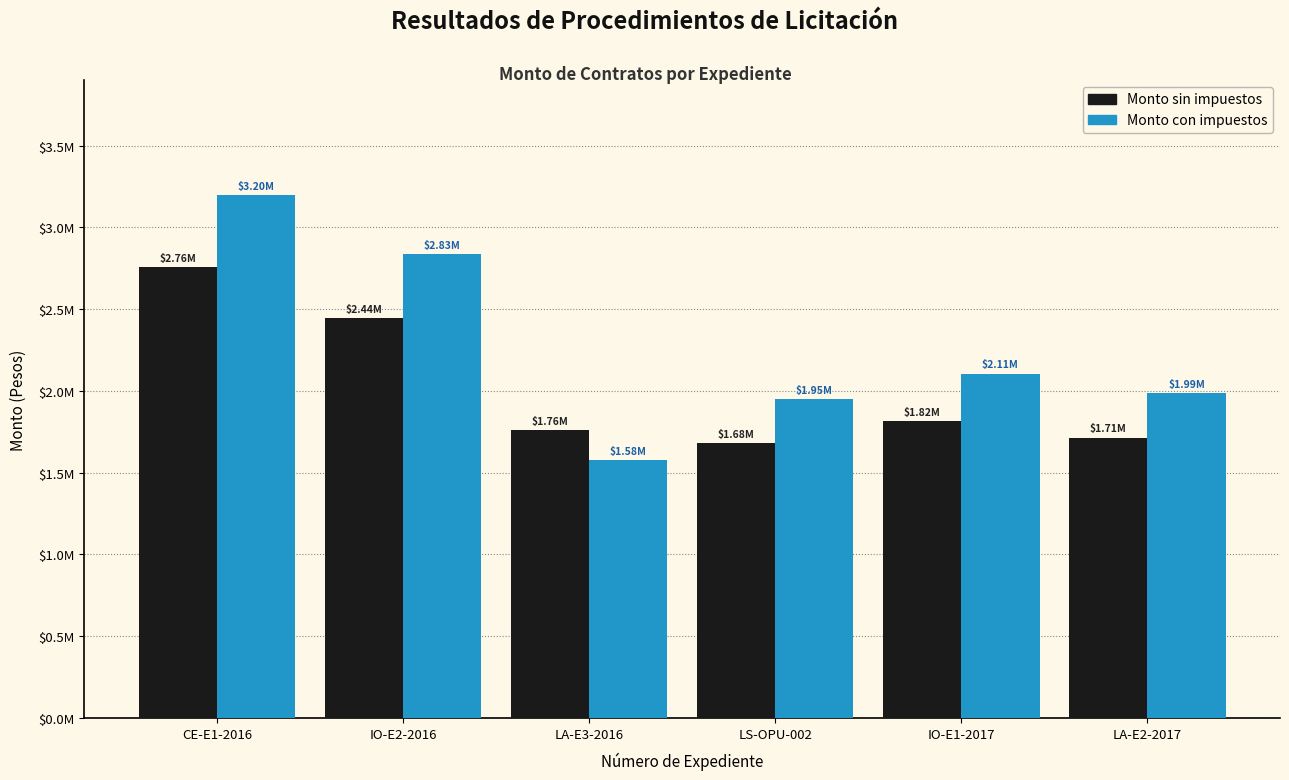

Are the bars grouped side by side (vs. stacked)?

Yes